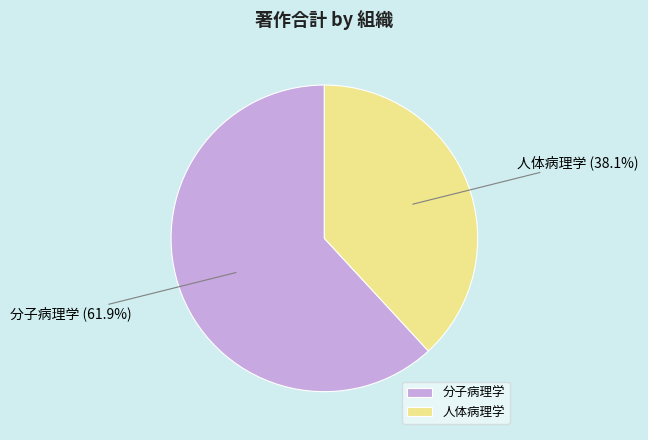

To the nearest percent, what percentage of the pie is 人体病理学?

38%